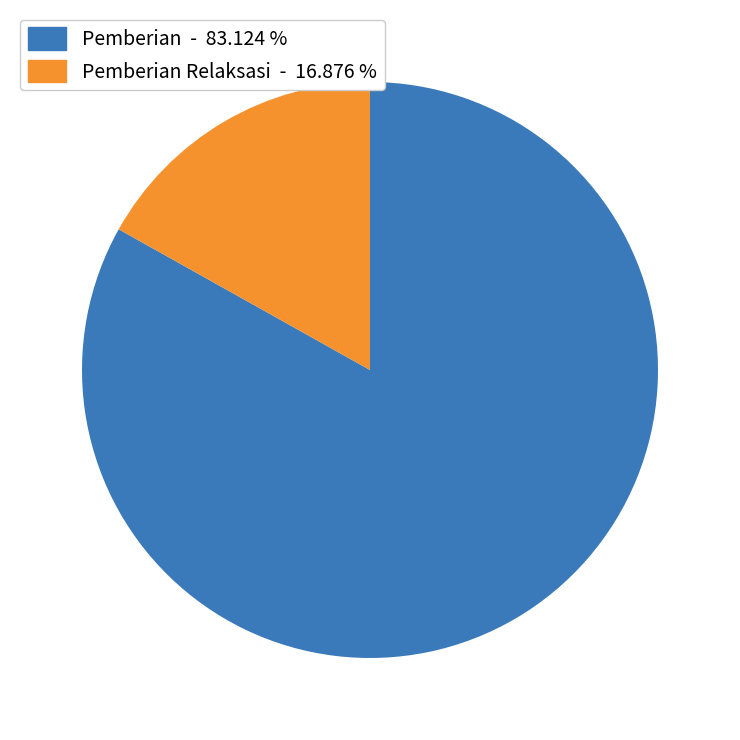

Is there a majority slice in this chart?

Yes